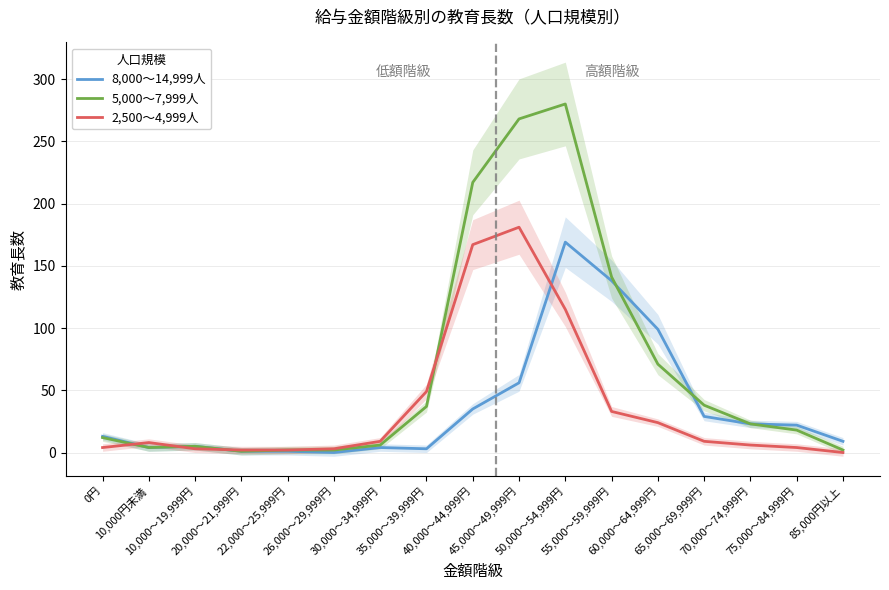

What is the total value across all series at 70,000～74,999円?

52